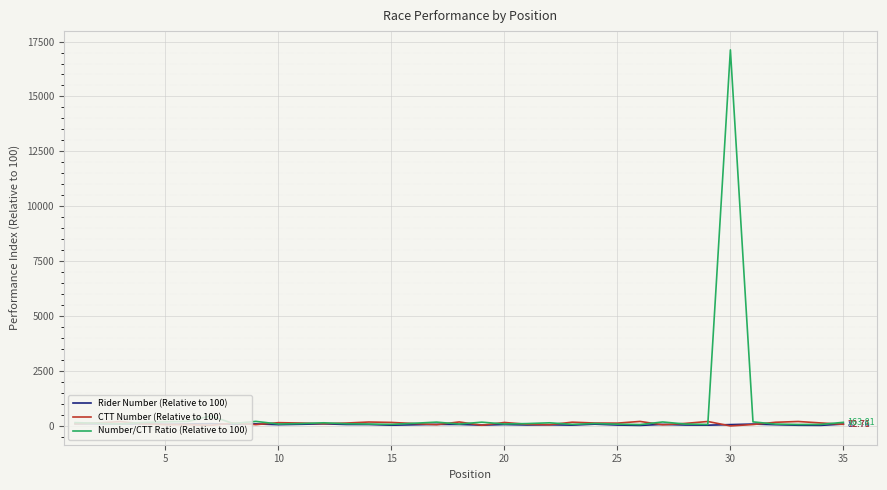

Which series has the widest spread of values?

Number/CTT Ratio (Relative to 100)